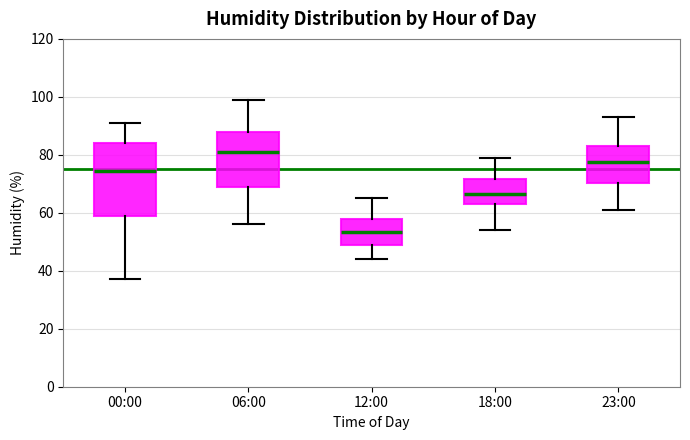

Reading left to right, transcribe this box plot: for each box, give where its median line is, the range the box spans, and where its two whiskers end, as read against the y-axis. The values are not printed on the chart, so give them approximately, as read against the axis.

00:00: median 74, box 58 to 84, whiskers 38 to 92
06:00: median 82, box 68 to 88, whiskers 56 to 100
12:00: median 54, box 50 to 58, whiskers 44 to 66
18:00: median 66, box 64 to 72, whiskers 54 to 80
23:00: median 78, box 70 to 84, whiskers 62 to 94